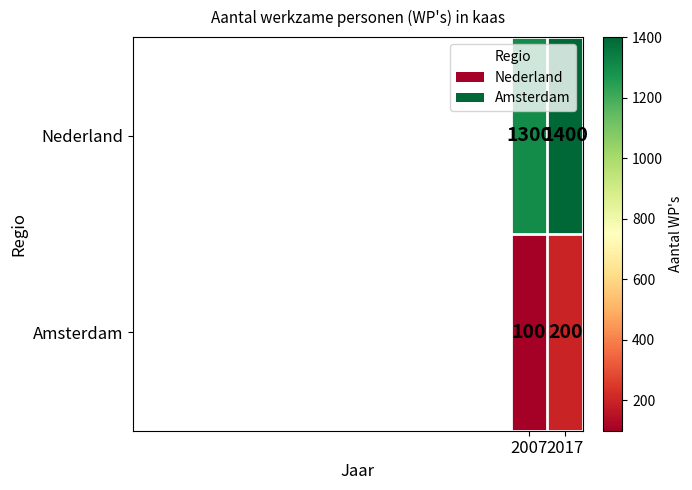

What is the difference between the highest and lowest values at 2017?

1200